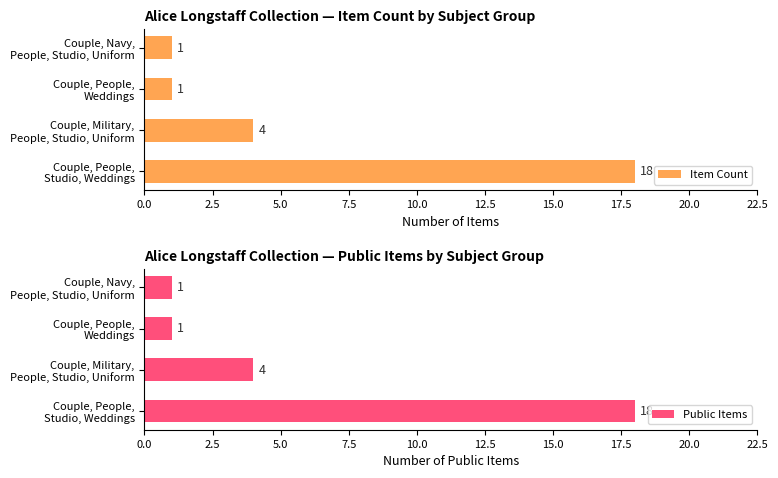

How many series are shown in this chart?

2